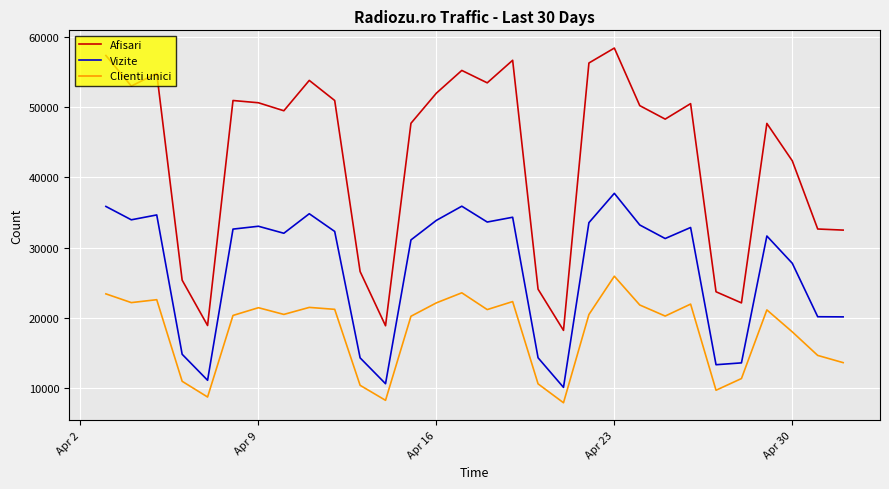

What is the maximum value for Vizite?

37723